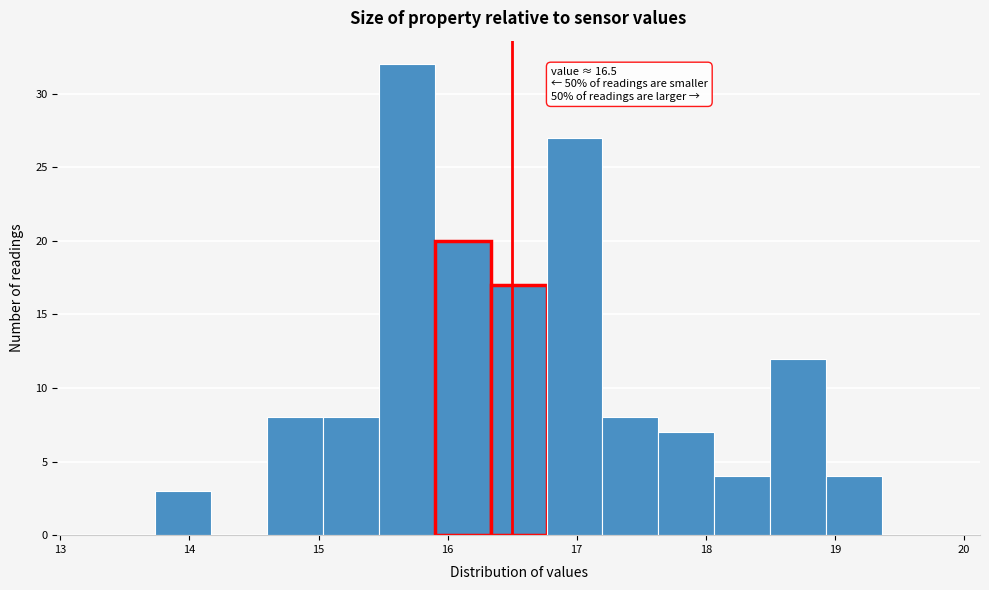

Over which range of the x-axis is the bar tallest?

15.5 to 15.9